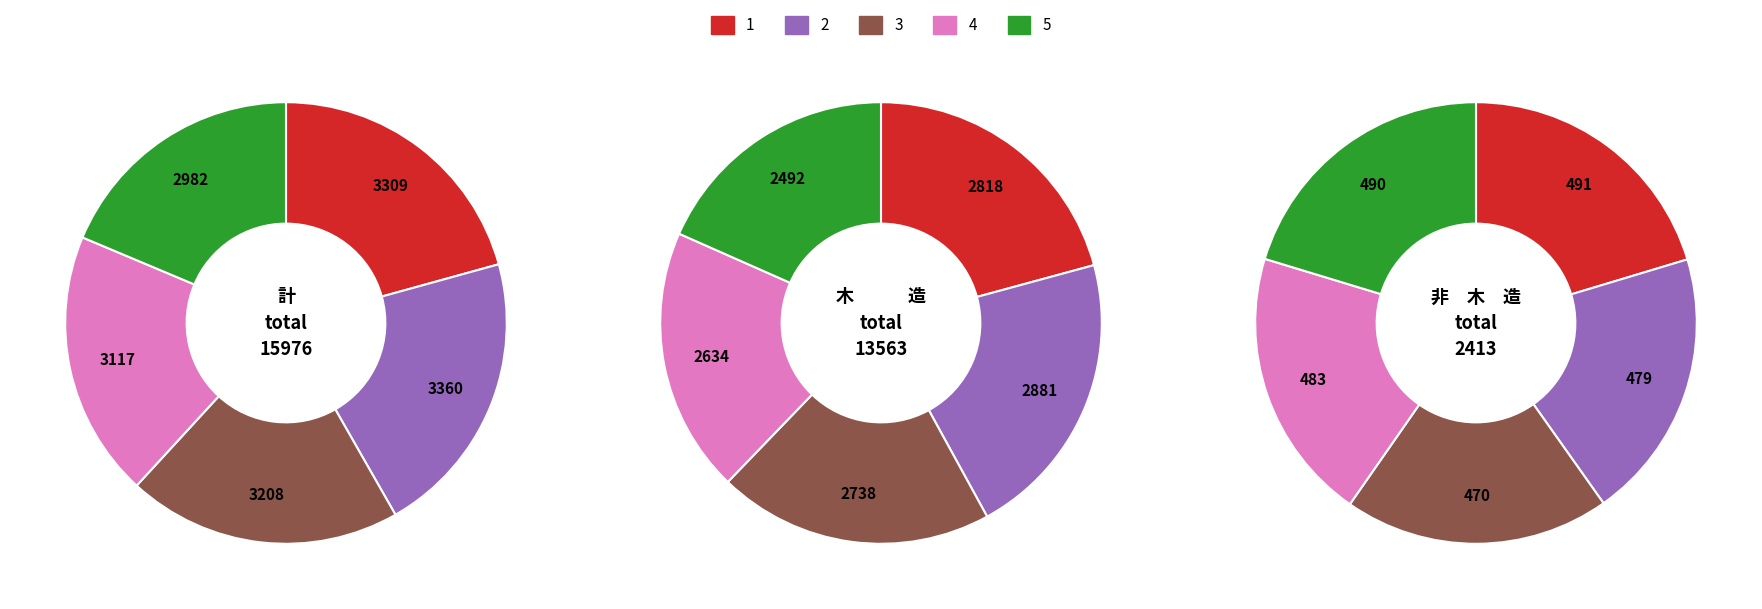

What is the total percentage of 4 and 2?

40.5%